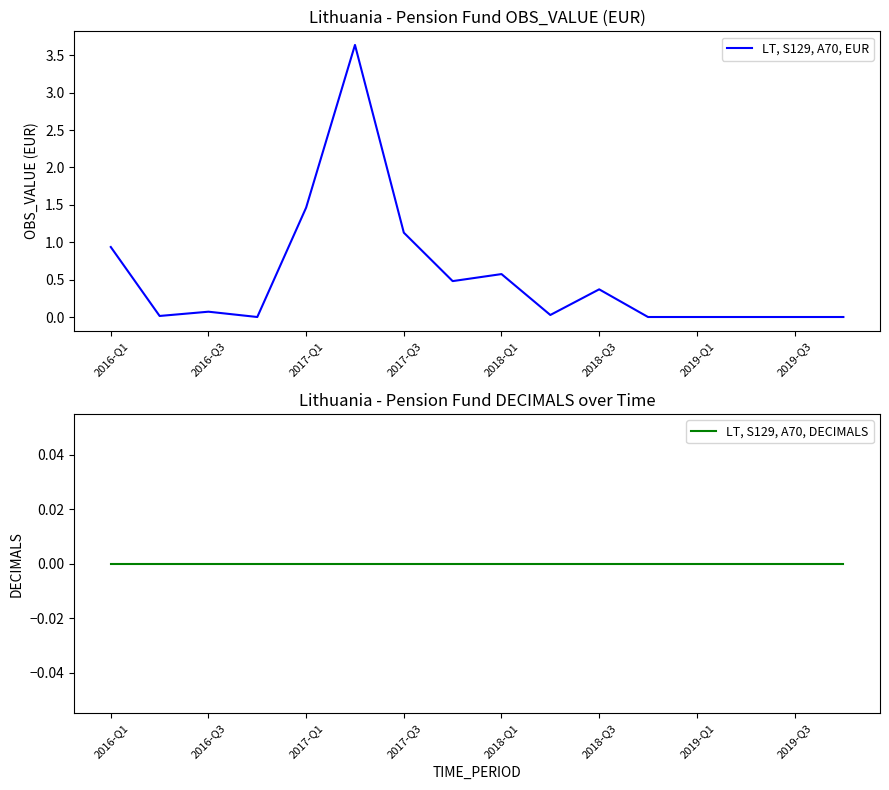

True or false: LT, S129, A70, EUR has more than 2 points higher than both neighbors.

True